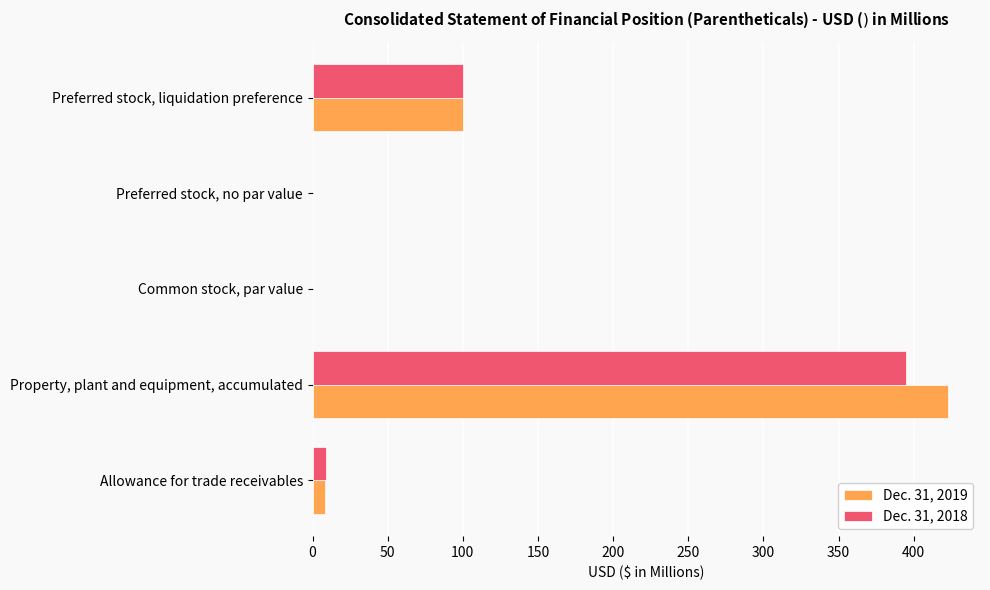

What is the sum of all Dec. 31, 2018 values?

504